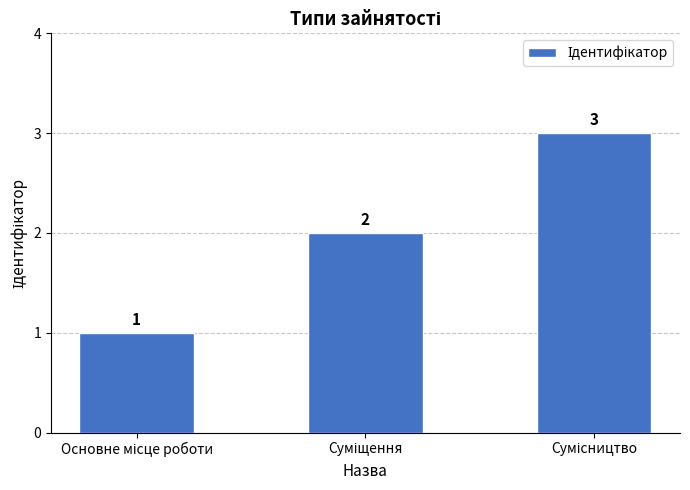

What is the average value?

2